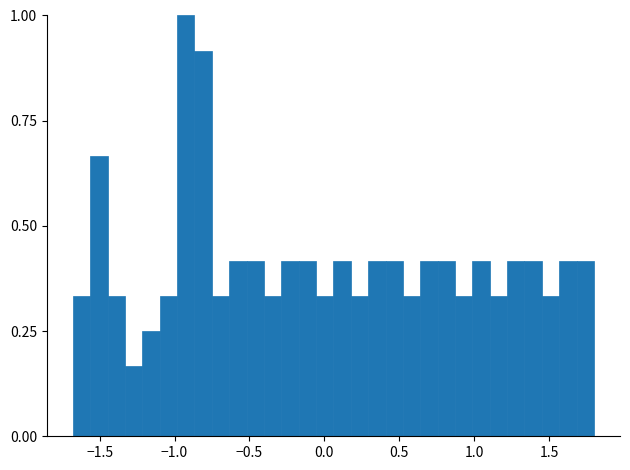

Around what value on the x-axis is the tallest bar? Give the approximate position of its centre, as read against the axis.

-0.90